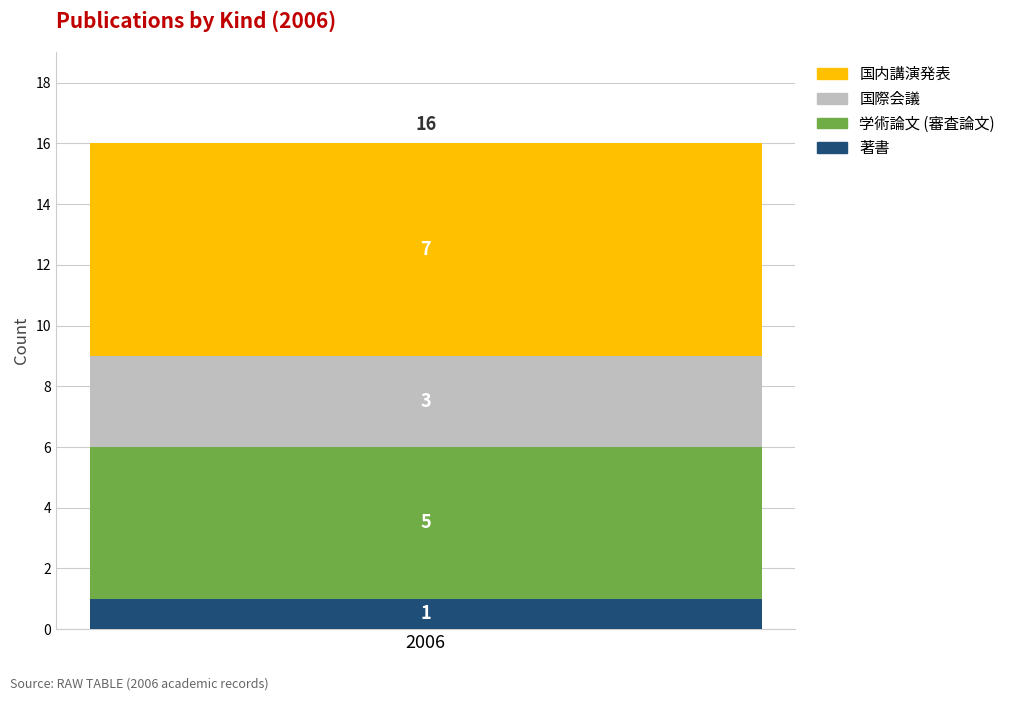

The 著書 series shows 1 at 2006. True or false?

True